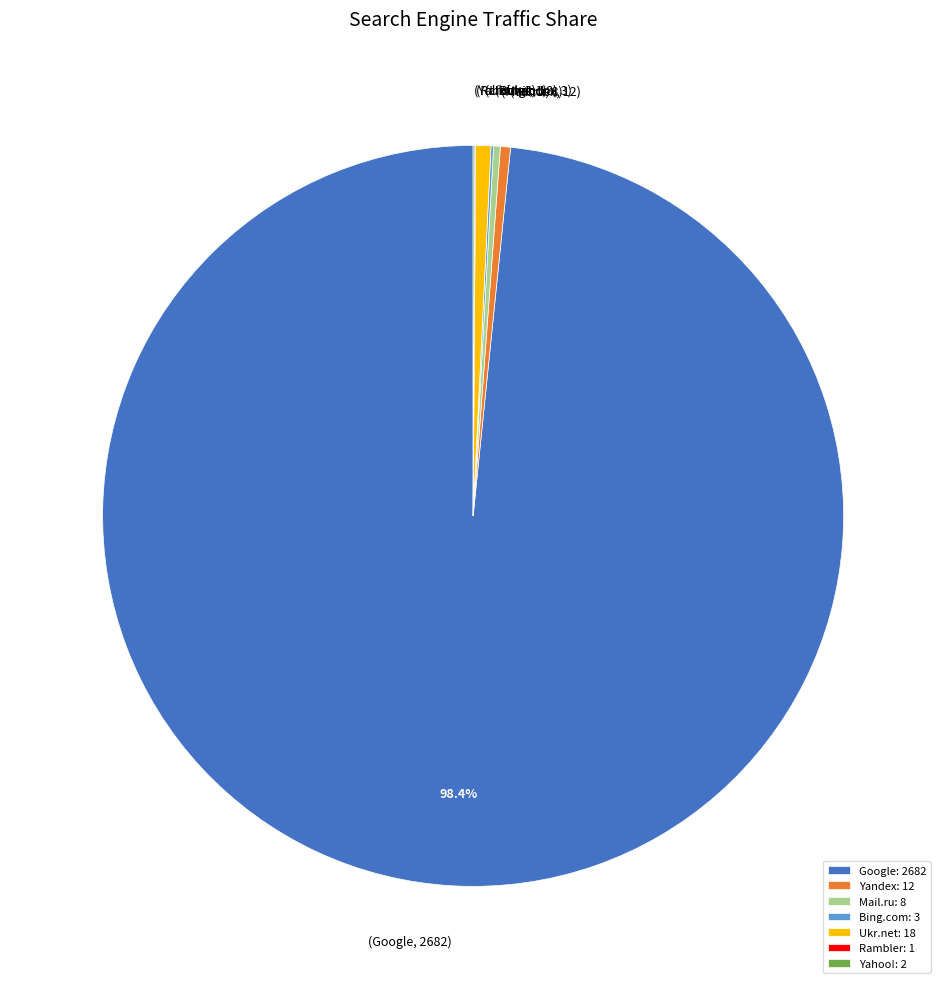

Which slice is the largest?

Google: 2682